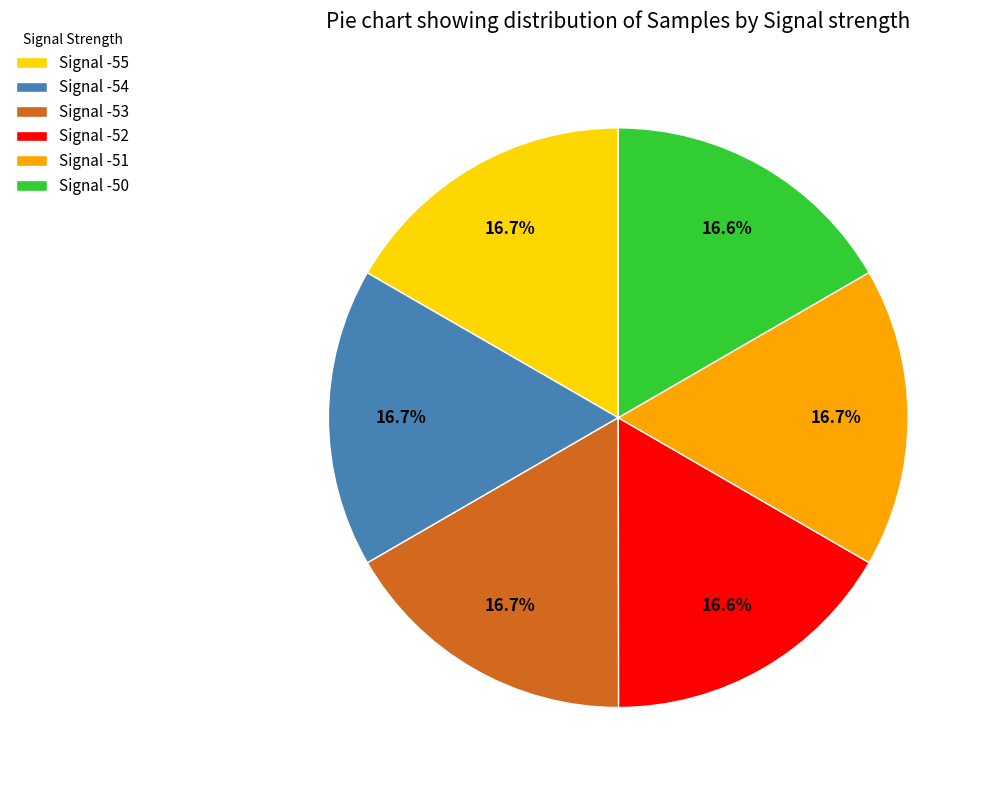

Is it true that Signal -50 is 30% of the pie?

False